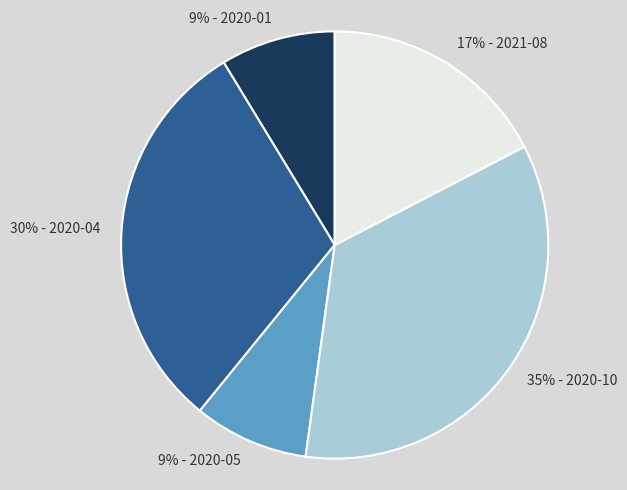

Is there a majority slice in this chart?

No